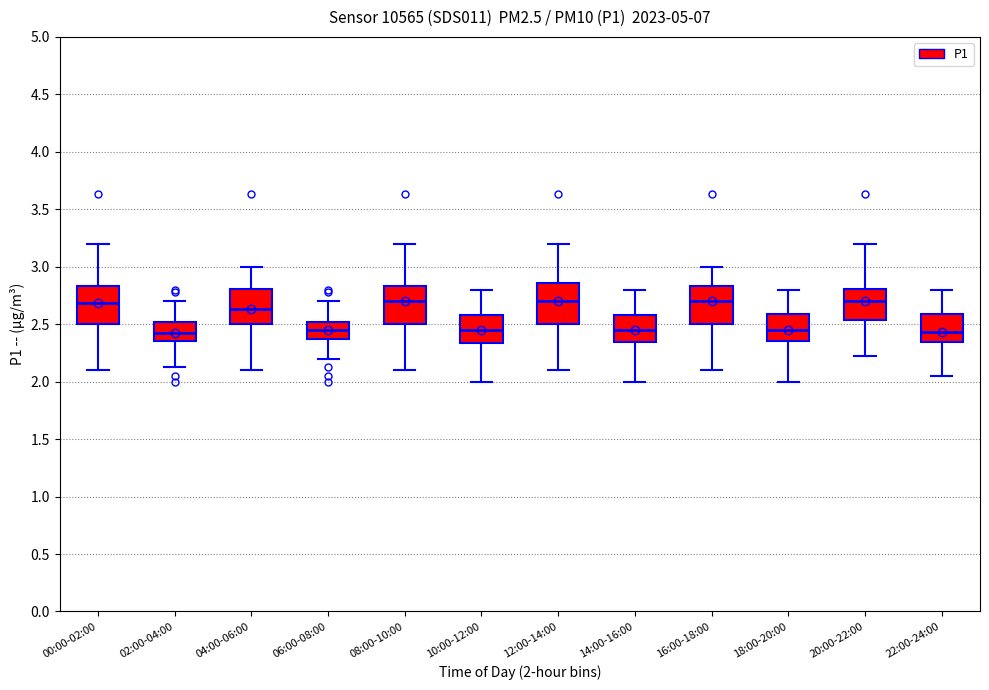

Reading left to right, read every box against the y-axis: the position of its median line, the range the box covers, and the ends of its whiskers. The values are not printed on the chart, so give them approximately, as read against the axis.

00:00-02:00: median 2.70, box 2.50 to 2.85, whiskers 2.10 to 3.20
02:00-04:00: median 2.40, box 2.35 to 2.50, whiskers 2.15 to 2.70
04:00-06:00: median 2.65, box 2.50 to 2.80, whiskers 2.10 to 3.00
06:00-08:00: median 2.45, box 2.35 to 2.50, whiskers 2.20 to 2.70
08:00-10:00: median 2.70, box 2.50 to 2.85, whiskers 2.10 to 3.20
10:00-12:00: median 2.45, box 2.35 to 2.60, whiskers 2.00 to 2.80
12:00-14:00: median 2.70, box 2.50 to 2.85, whiskers 2.10 to 3.20
14:00-16:00: median 2.45, box 2.35 to 2.60, whiskers 2.00 to 2.80
16:00-18:00: median 2.70, box 2.50 to 2.85, whiskers 2.10 to 3.00
18:00-20:00: median 2.45, box 2.35 to 2.60, whiskers 2.00 to 2.80
20:00-22:00: median 2.70, box 2.55 to 2.80, whiskers 2.20 to 3.20
22:00-24:00: median 2.45, box 2.35 to 2.60, whiskers 2.05 to 2.80